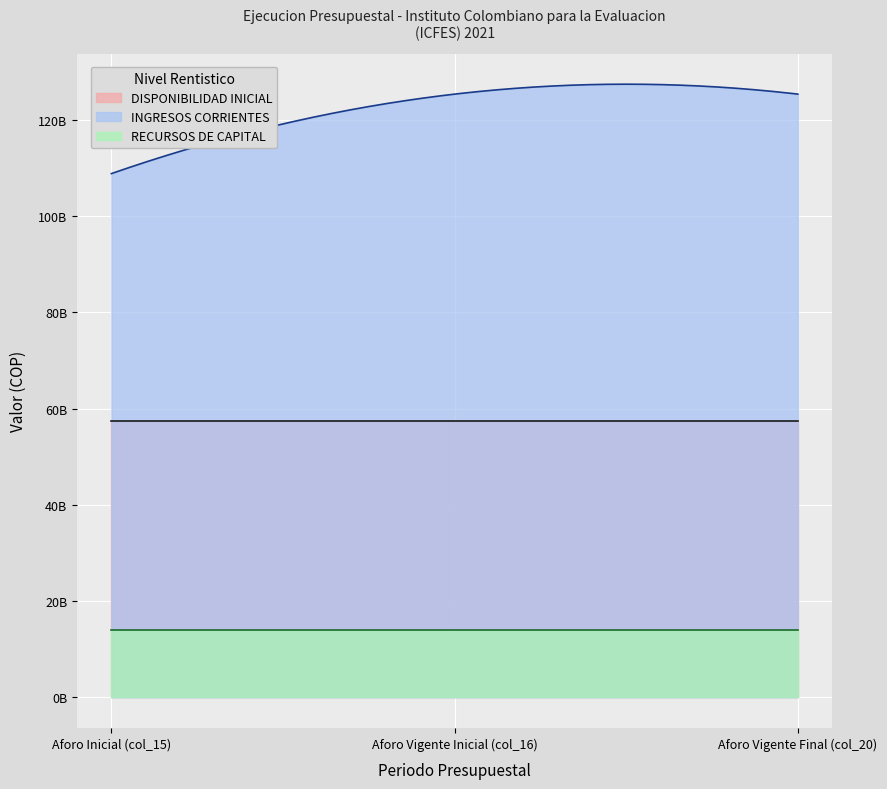

What is the total value across all series at Aforo Vigente Inicial (col_16)?

196898593147